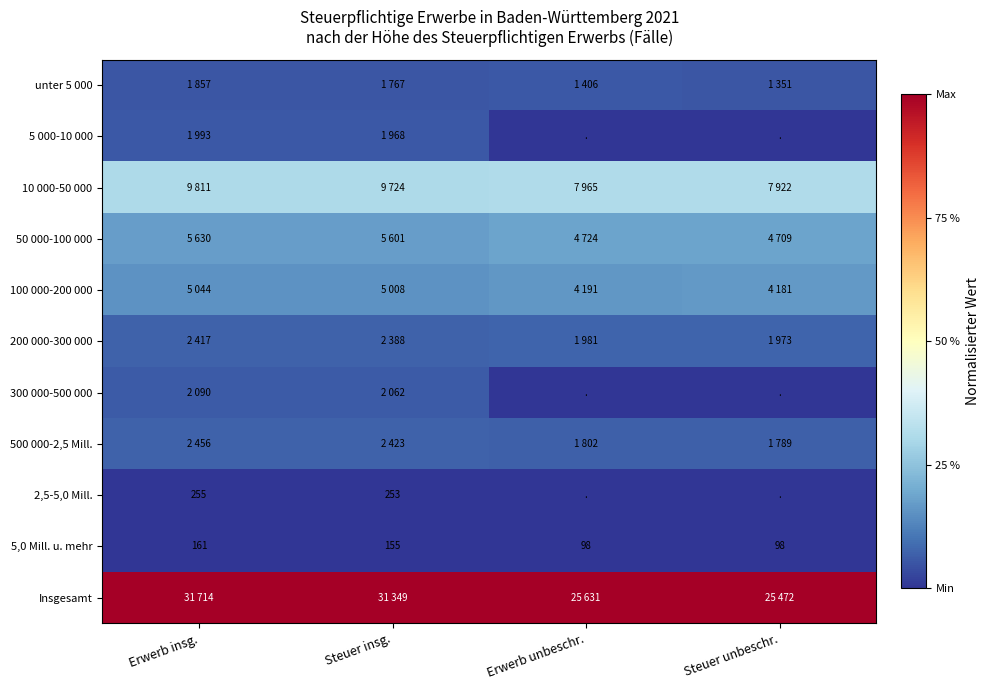

At which label is 5,0 Mill. u. mehr closest to 129?

Steuer insg.